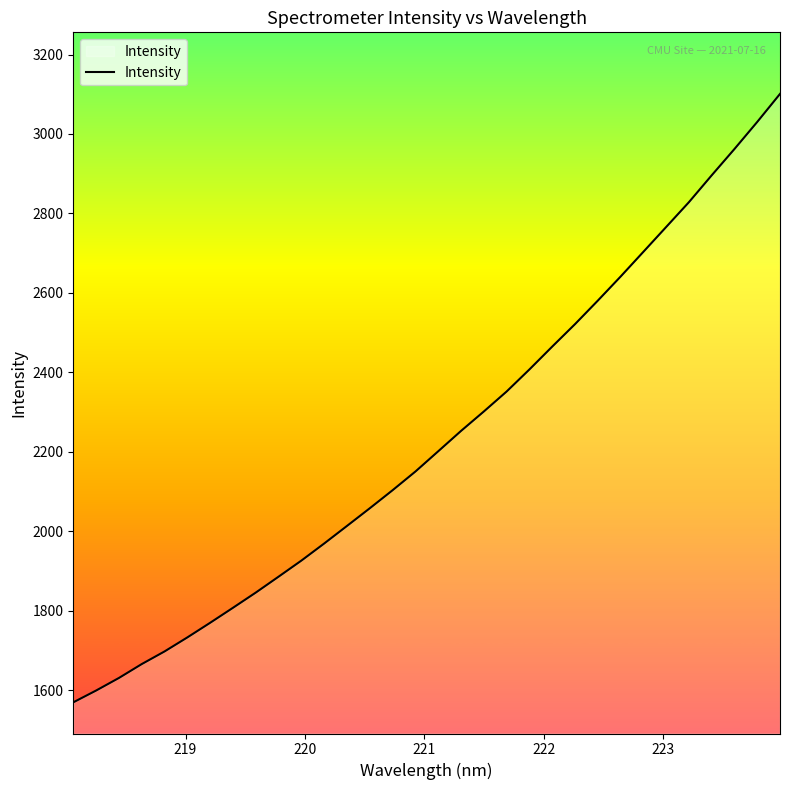

What is the maximum value shown in the chart?

3100.8